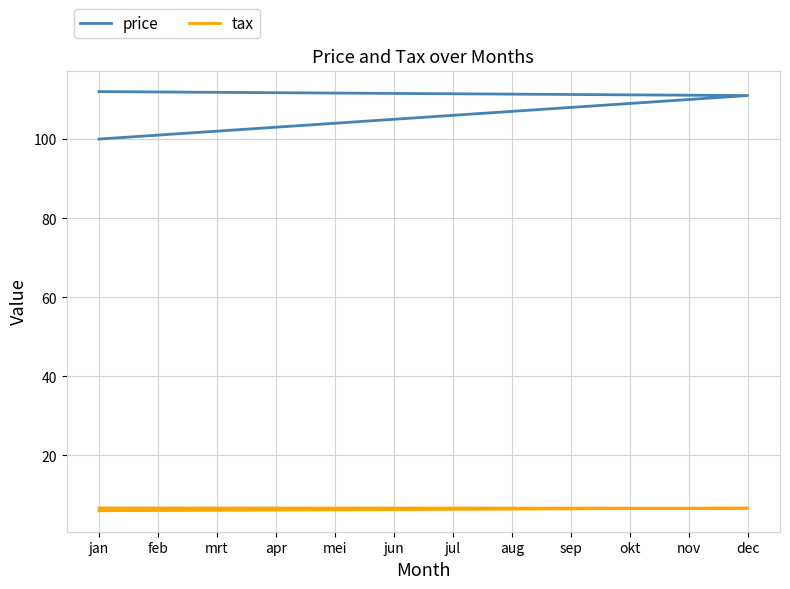

How many data points in price are above 106?

6